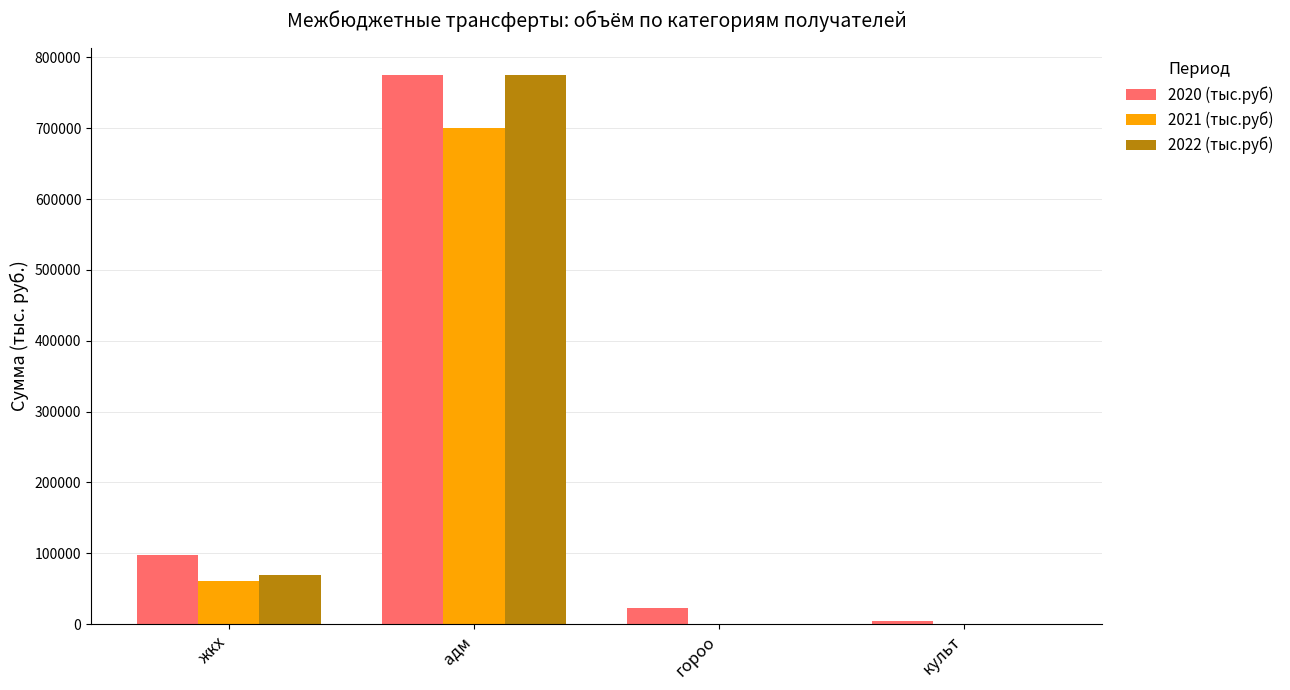

At which category does the chart reach its peak across all series?

адм